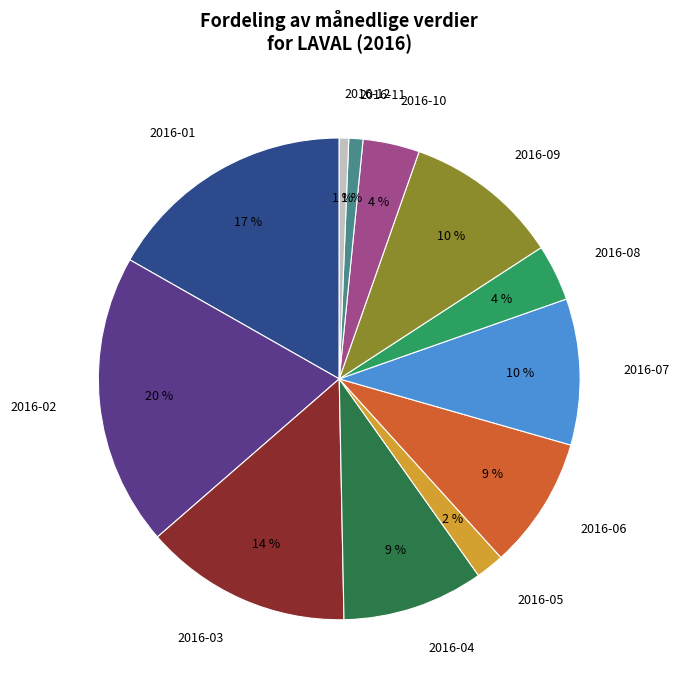

How many slices are in this pie chart?

12